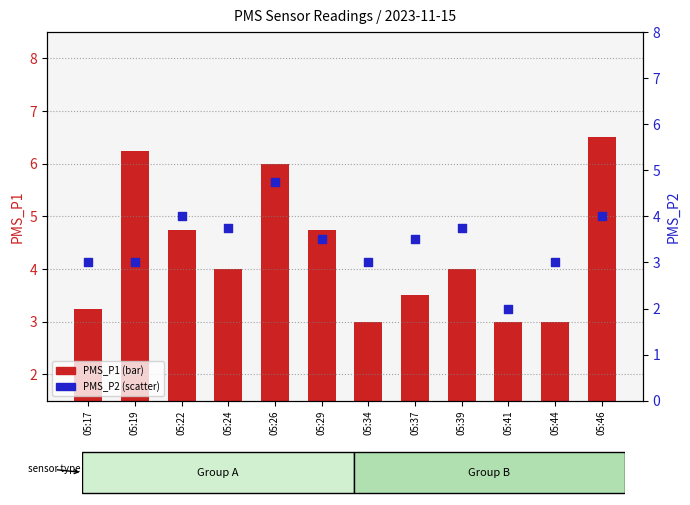

What are all the series names shown in the legend?

PMS_P1, PMS_P2